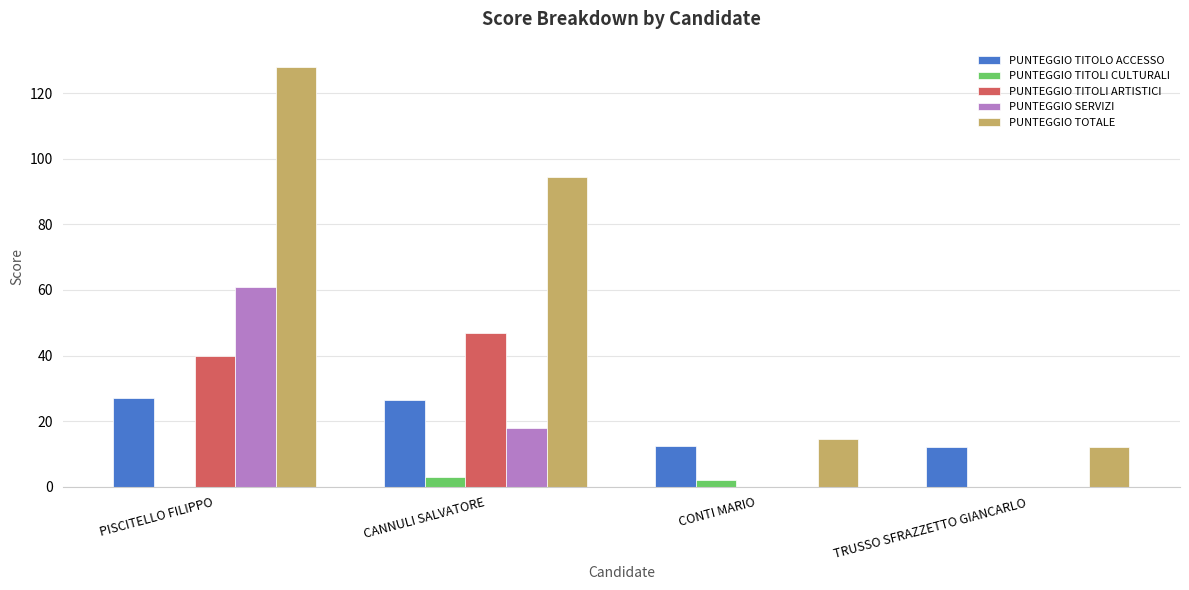

Is the value of PUNTEGGIO TITOLI CULTURALI at CONTI MARIO greater than the value of PUNTEGGIO TITOLI ARTISTICI at TRUSSO SFRAZZETTO GIANCARLO?

Yes